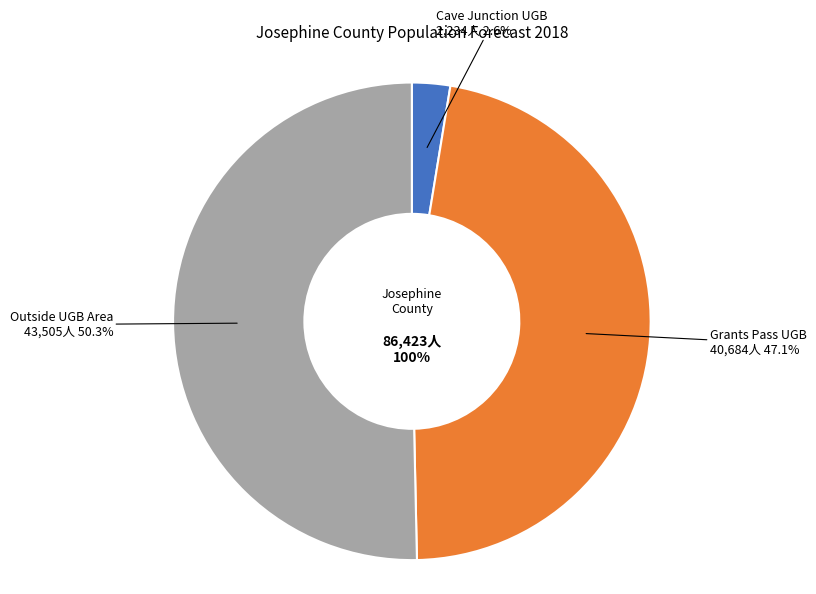

To the nearest percent, what is the average slice percentage?

33%